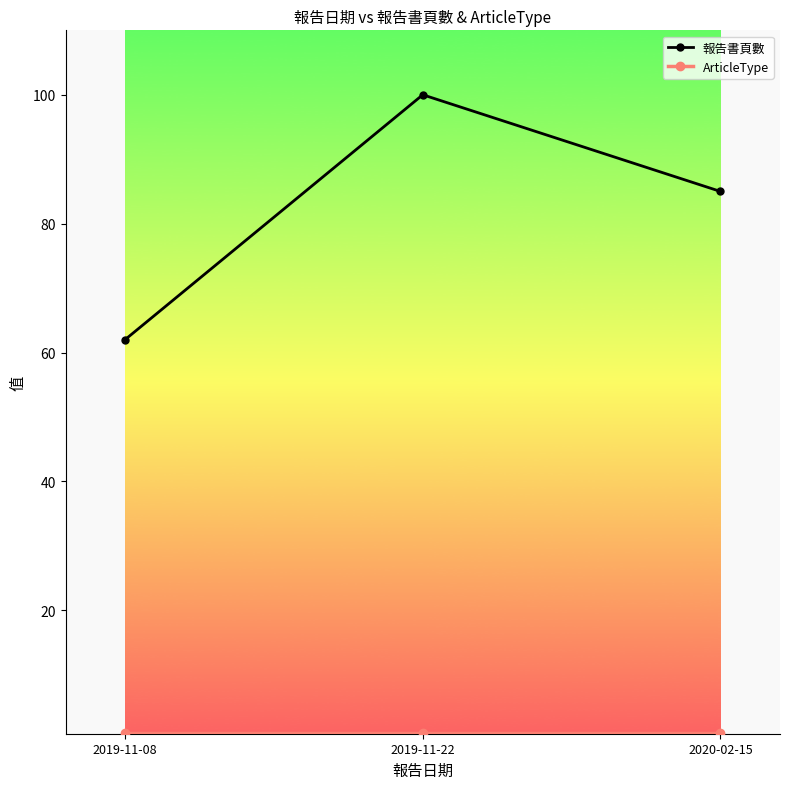

Which series has the widest spread of values?

報告書頁數